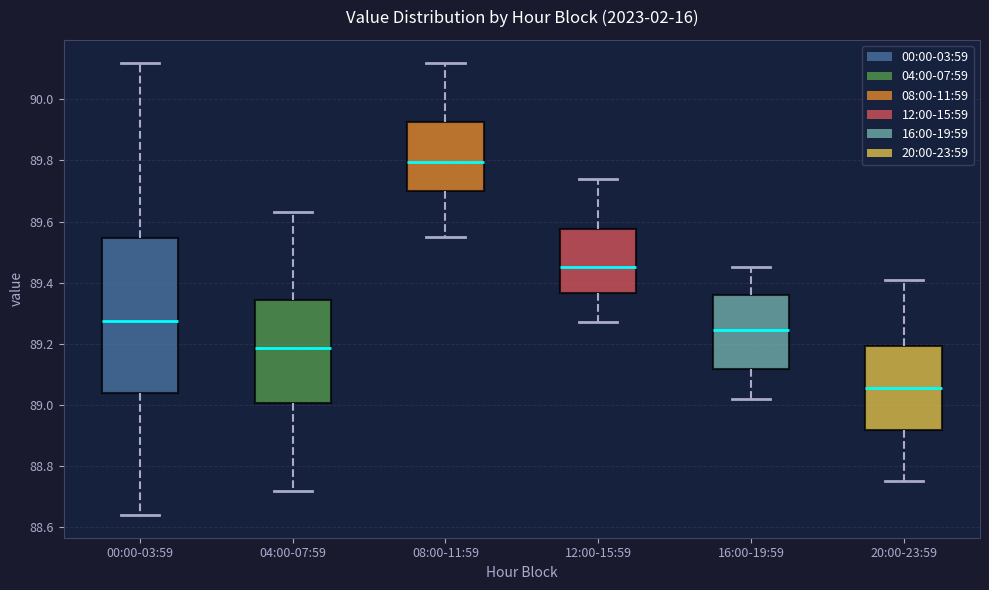

Which box has the lowest median line?

20:00-23:59